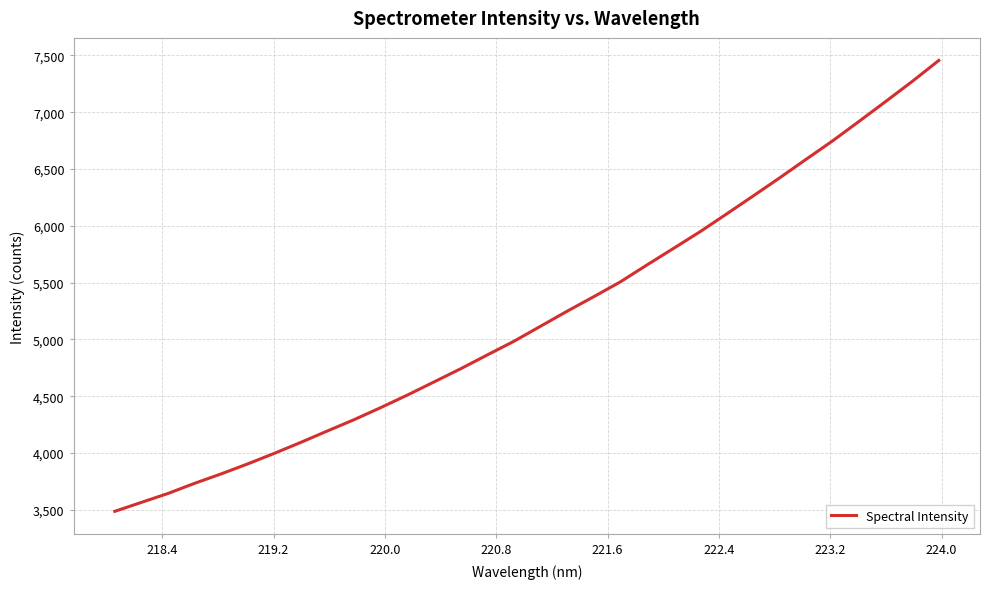

What is the minimum value shown in the chart?

3487.5